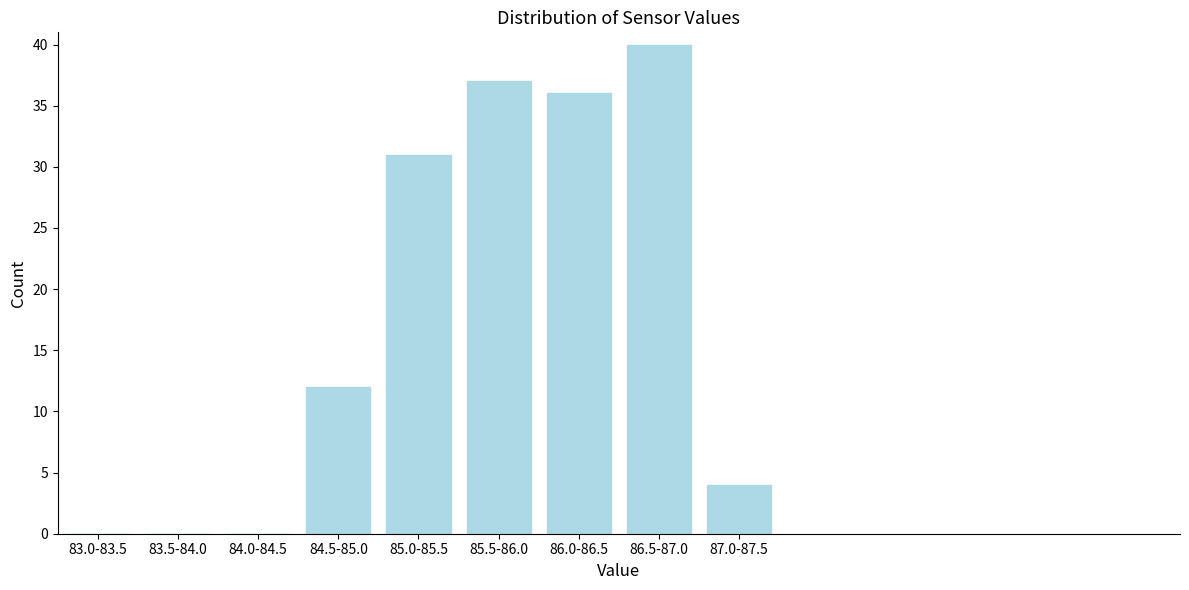

Reading left to right, what are all the values shown in this chart?

83.0-83.5=0	83.5-84.0=0	84.0-84.5=0	84.5-85.0=12	85.0-85.5=31	85.5-86.0=37	86.0-86.5=36	86.5-87.0=40	87.0-87.5=4